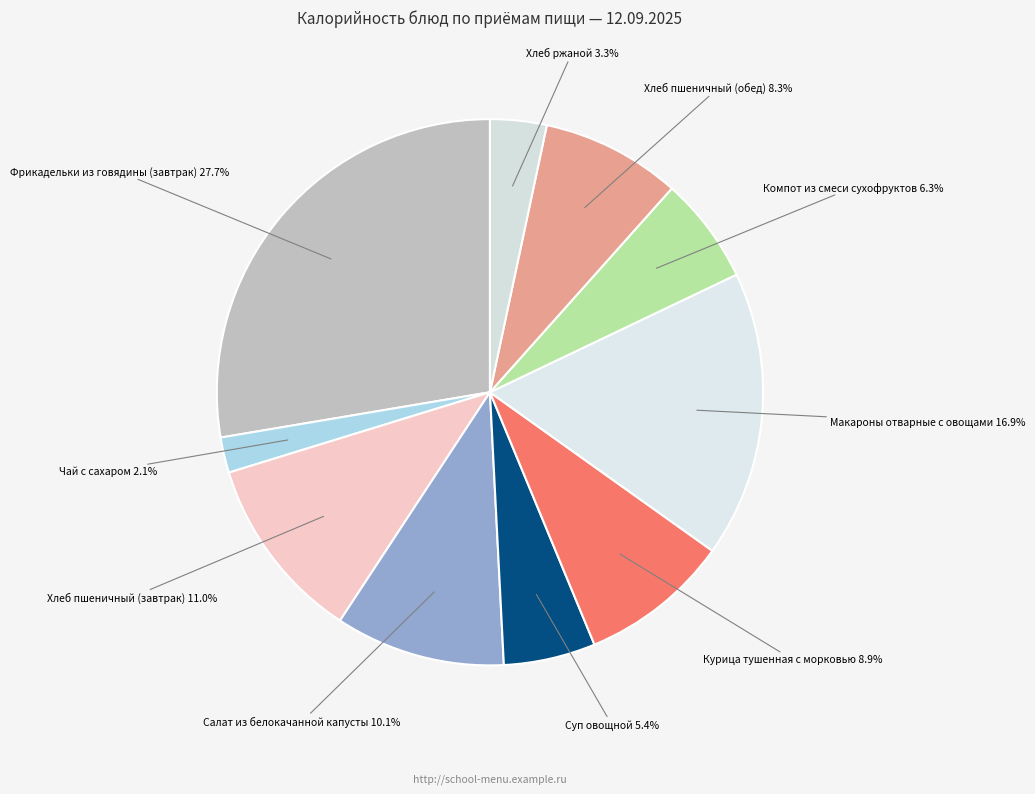

What percentage is the Фрикадельки из говядины (завтрак) slice, to the nearest percent?

28%